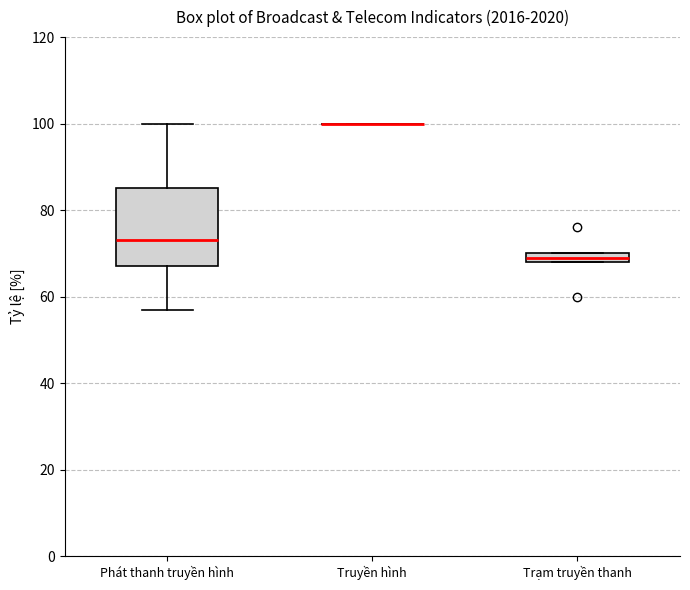

Which box is the tallest, from its lower edge to its upper edge?

Phát thanh truyền hình